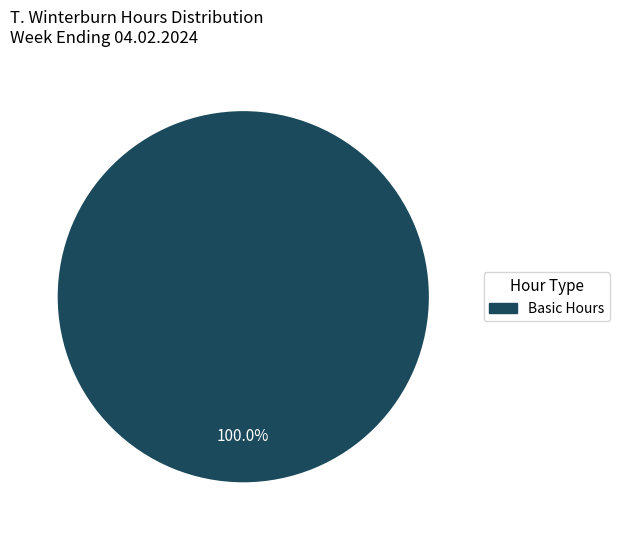

Is there any slice that represents more than half of the pie?

Yes